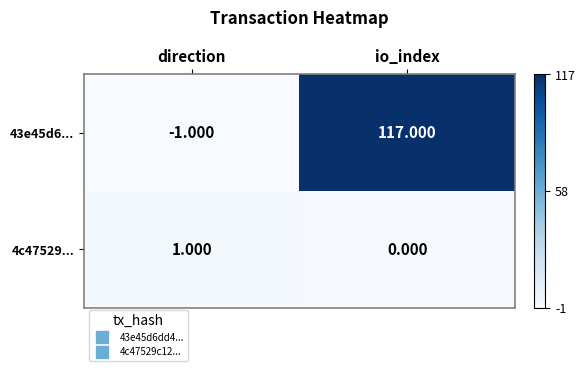

At which category is the sum across all series the highest?

io_index